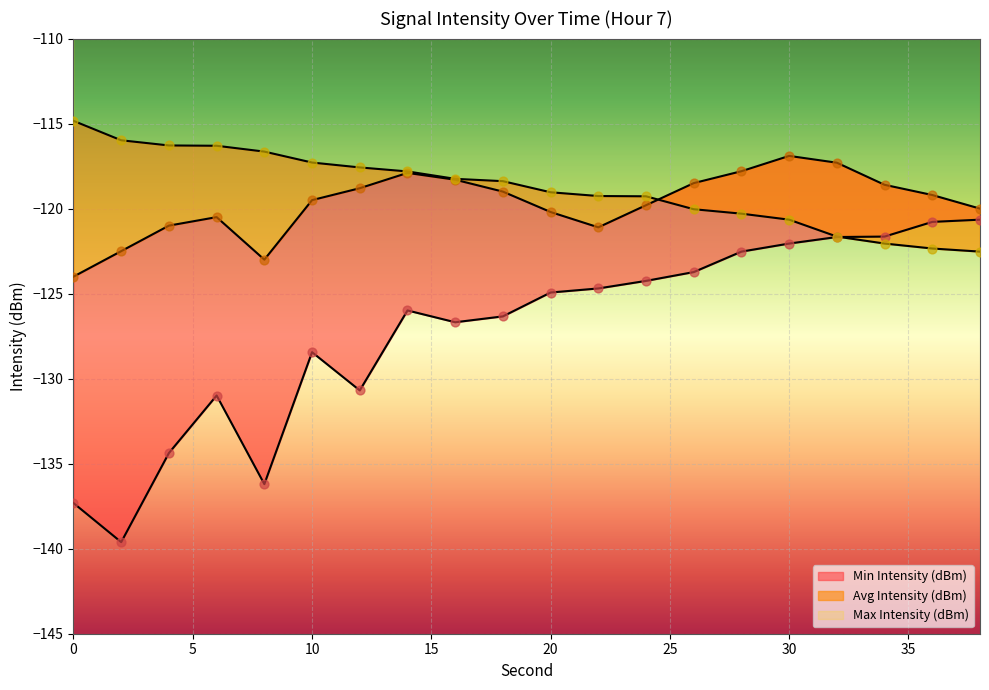

Is the value of Max Intensity (dBm) at 16 greater than the value of Avg Intensity (dBm) at 8?

Yes